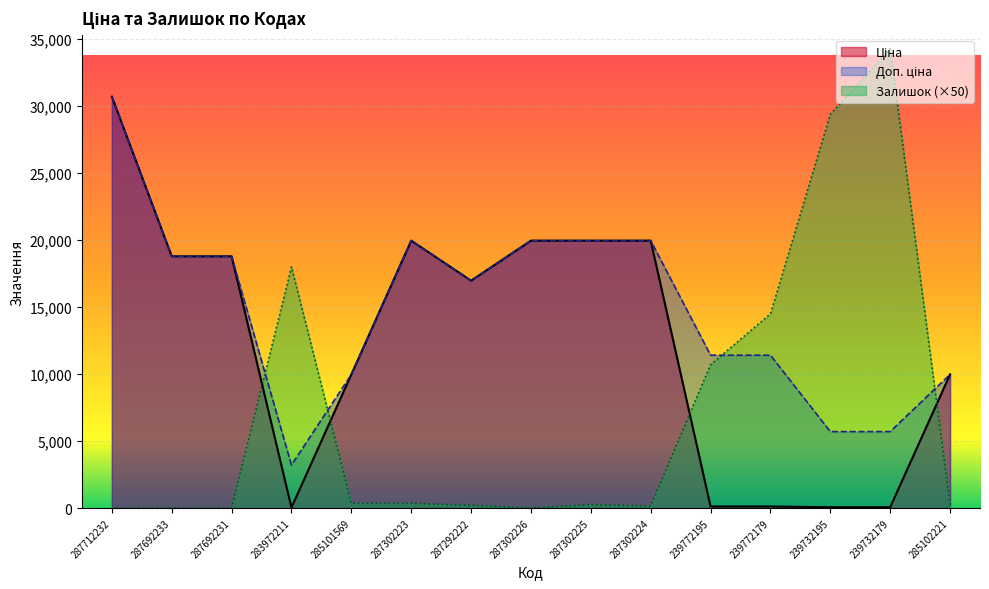

Which series has the largest total across all categories?

Доп. ціна